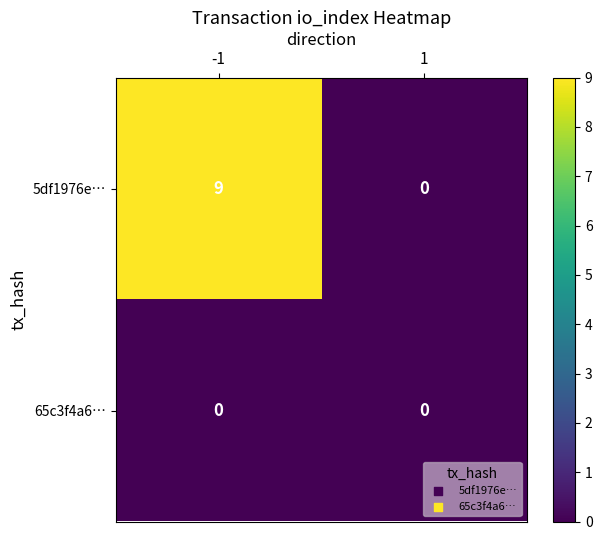

Reading left to right, transcribe all the data shown in this chart.

5df1976e…: 9	0
65c3f4a6…: 0	0